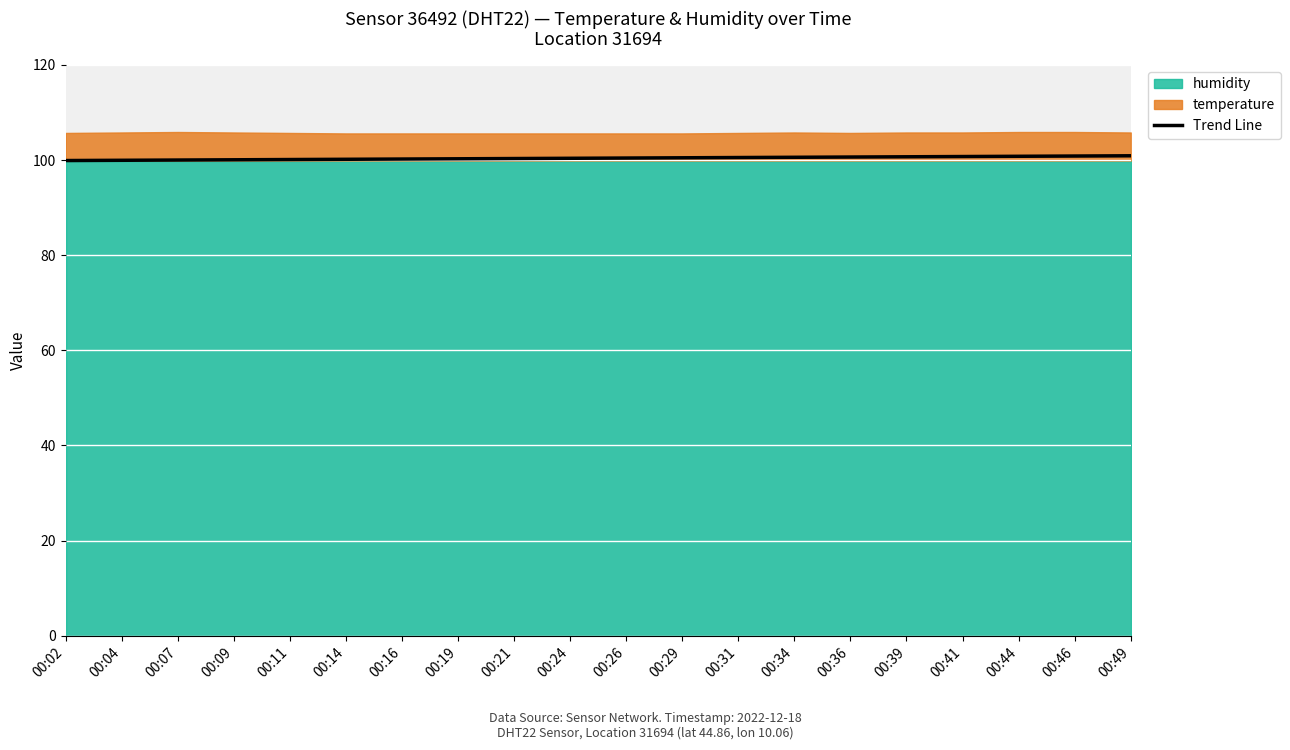

What is the maximum value for Trend Line?

100.9